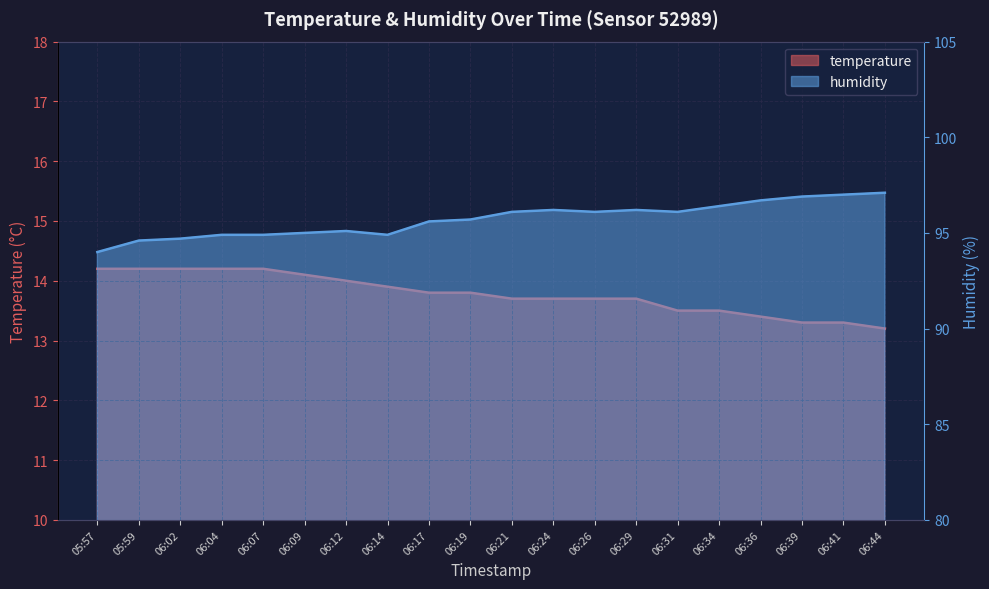

Which series has the largest total across all categories?

humidity